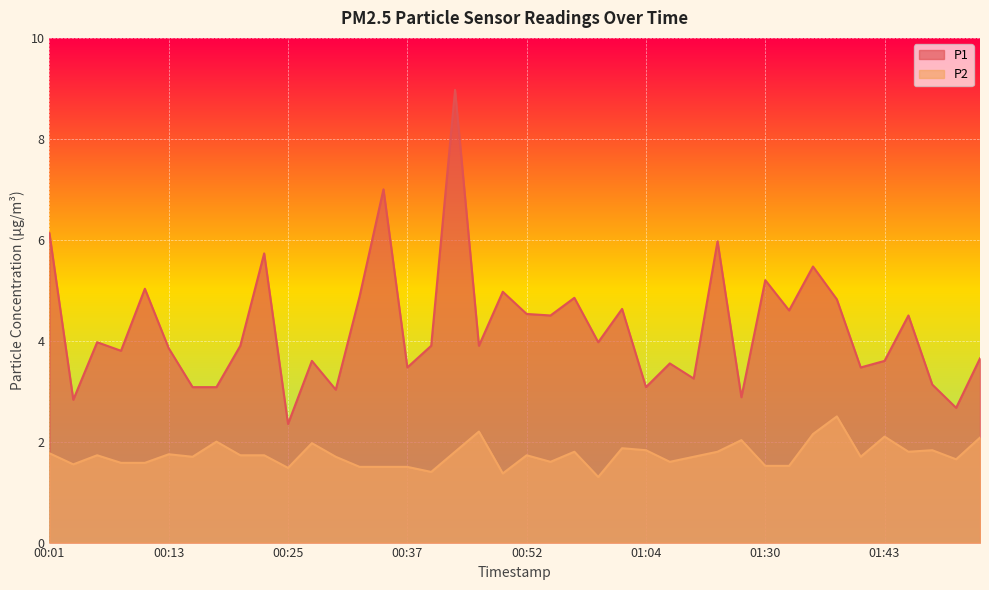

Which has a higher value, 00:13 or 00:06?

00:06